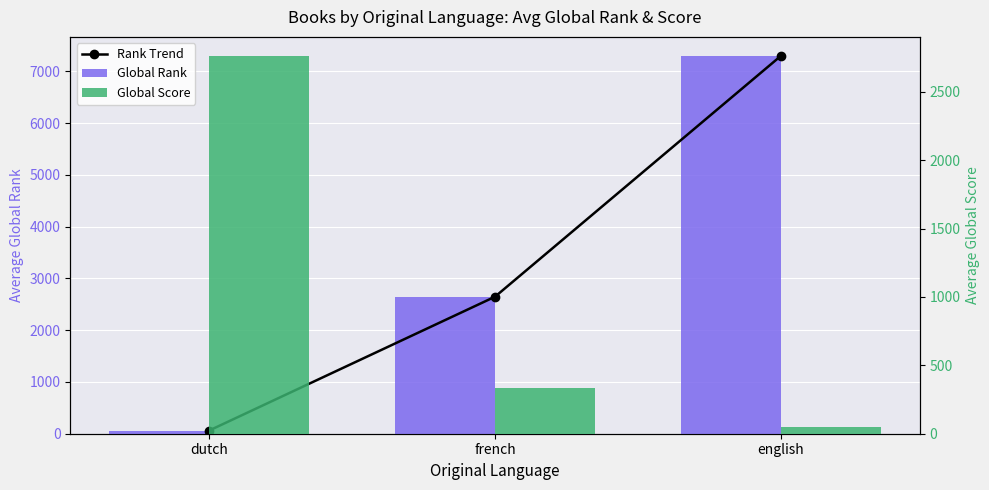

Reading left to right, transcribe all the data shown in this chart.

Rank Trend: 60.0	2646.5	7301.0
Global Rank: 60.0	2646.5	7301.0
Global Score: 2764.0	332.0	52.4